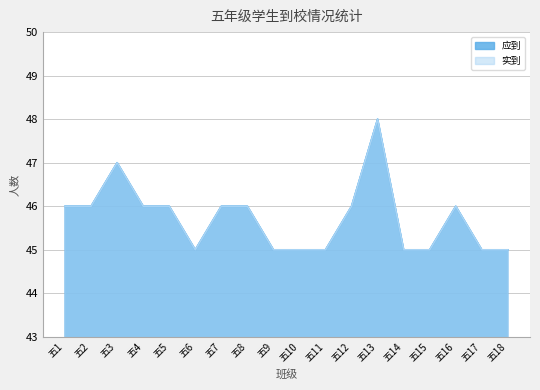

True or false: 实到 and 应到 intersect in this chart.

False